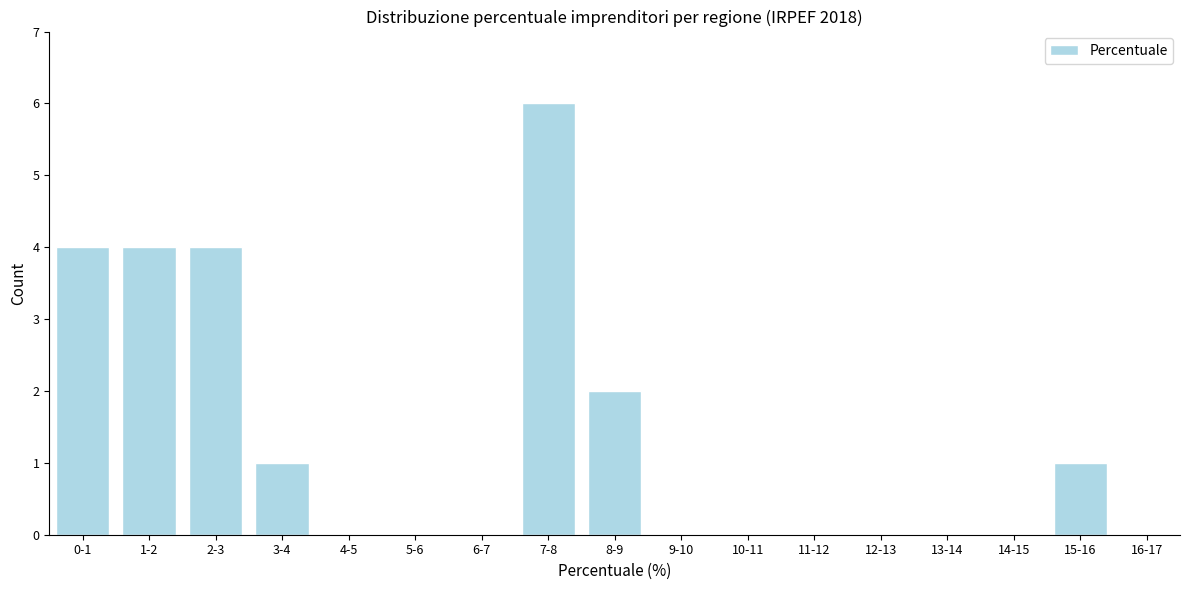

Reading left to right, list all the values displayed in this chart.

0-1=4	1-2=4	2-3=4	3-4=1	4-5=0	5-6=0	6-7=0	7-8=6	8-9=2	9-10=0	10-11=0	11-12=0	12-13=0	13-14=0	14-15=0	15-16=1	16-17=0